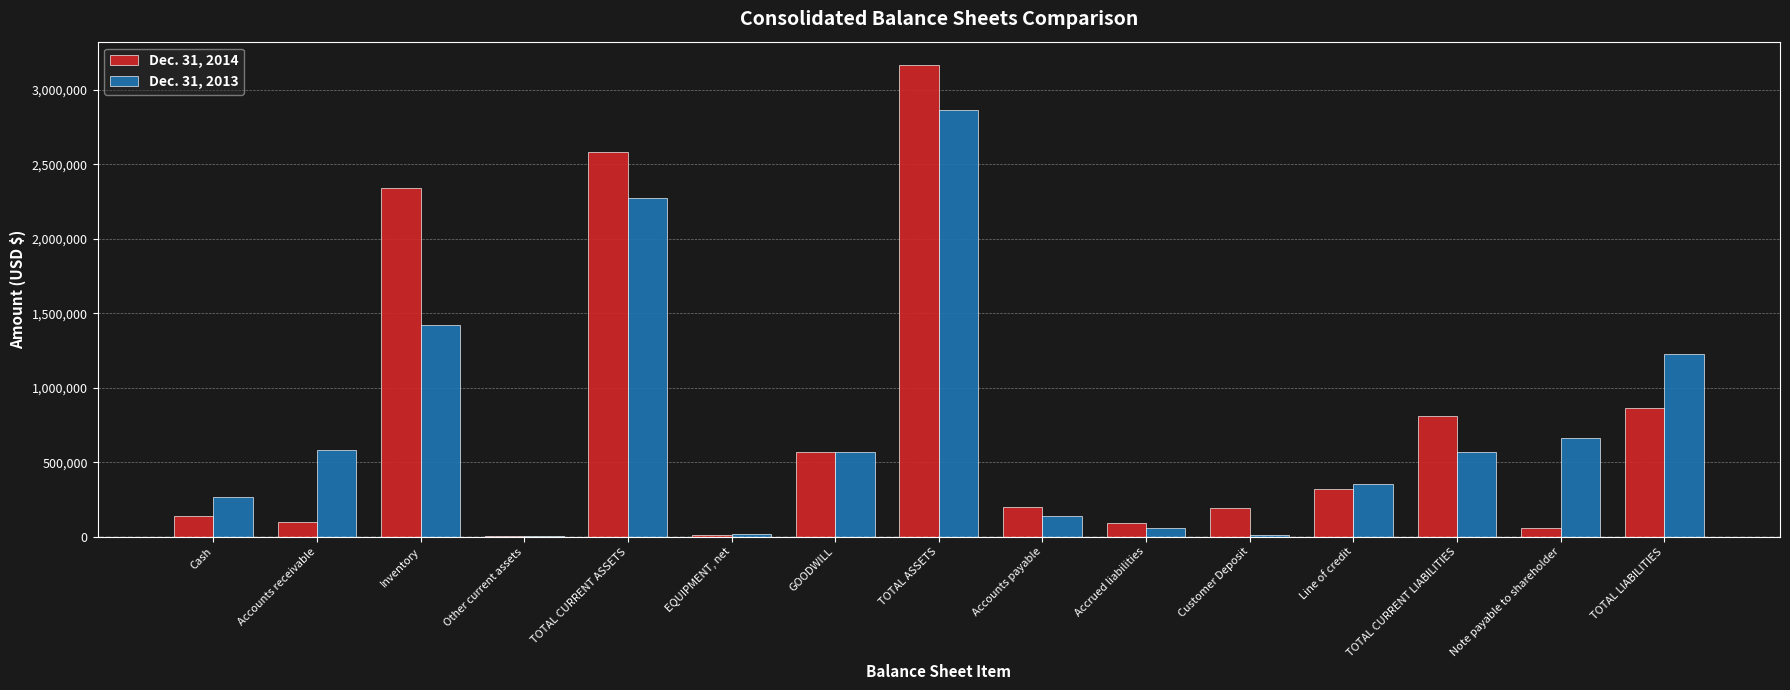

Count the number of categories in the chart.

15